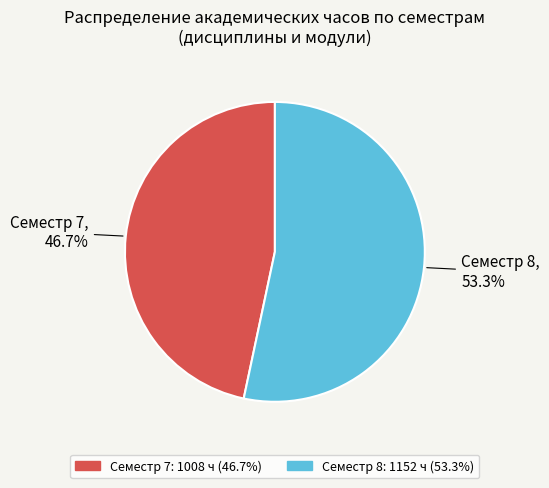

Which has a higher value, Семестр 7 or Семестр 8?

Семестр 8